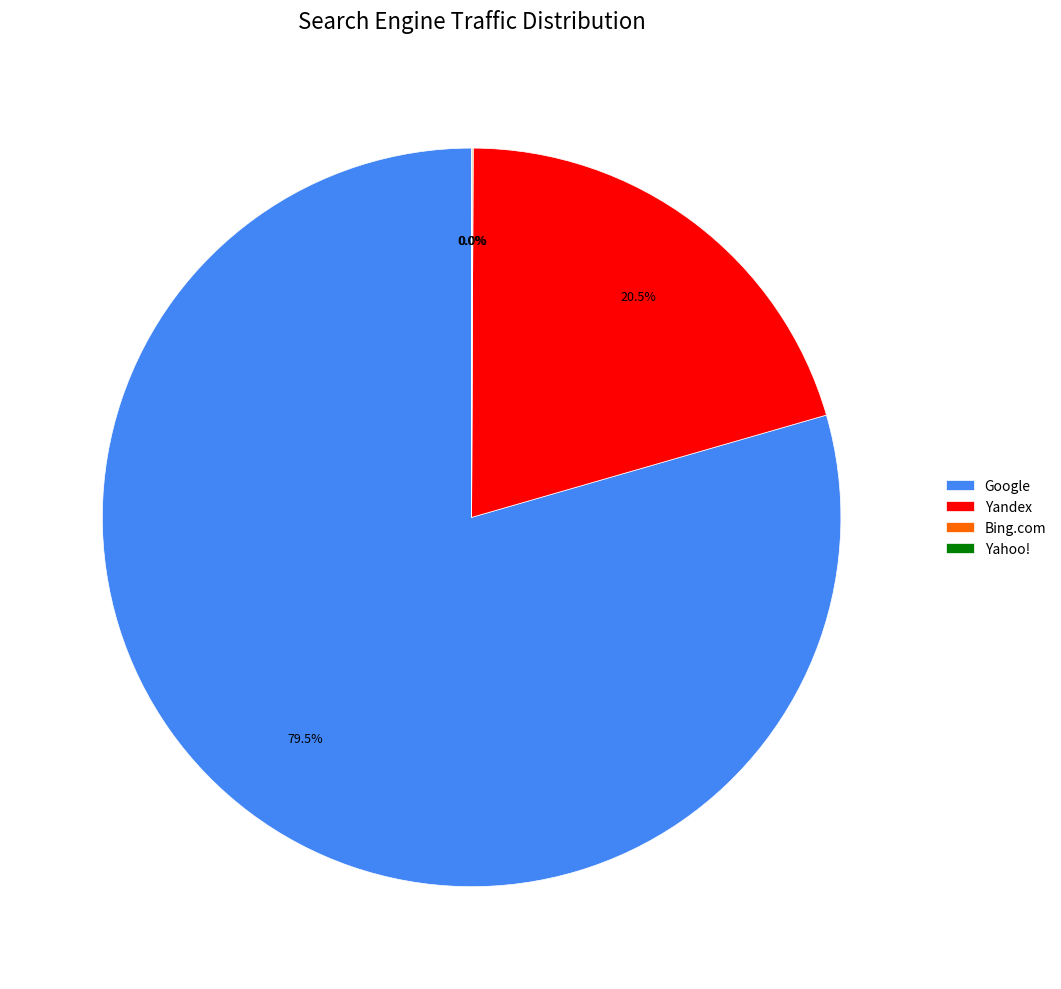

What percentage is NOT represented by Yandex?

79.5%